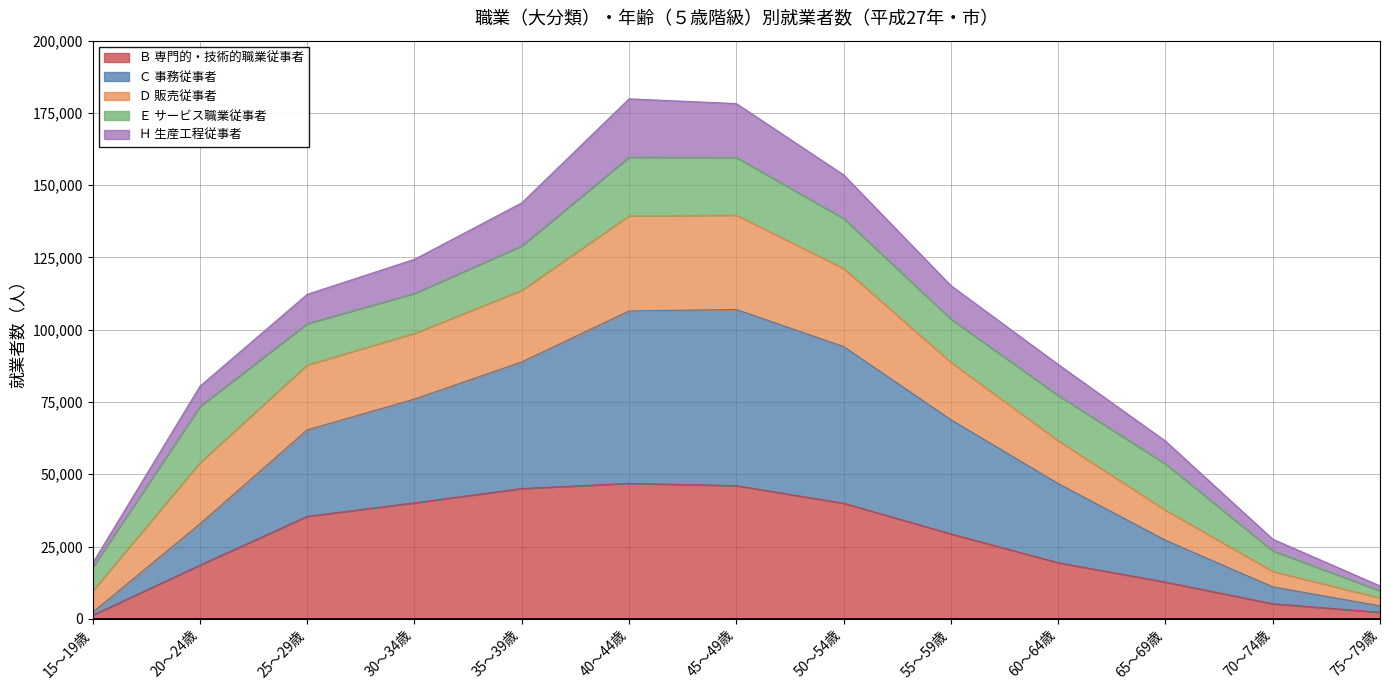

Where does the Ｈ 生産工程従事者 series first go above 112266?

30～34歳